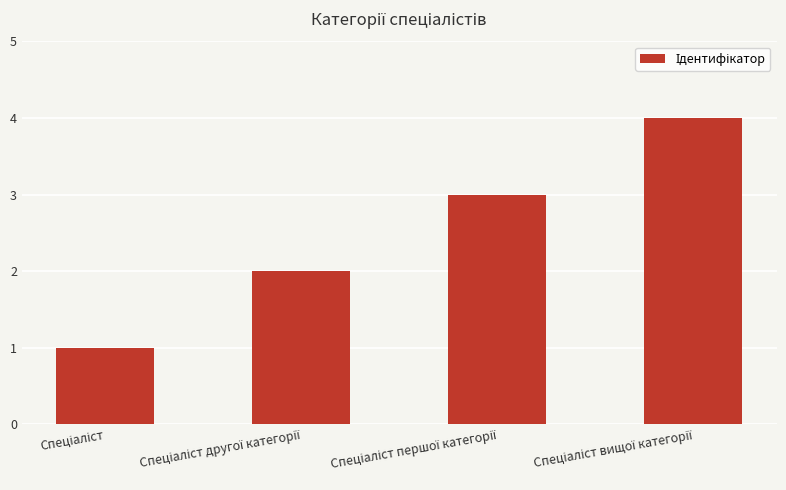

What is the greatest value displayed?

4